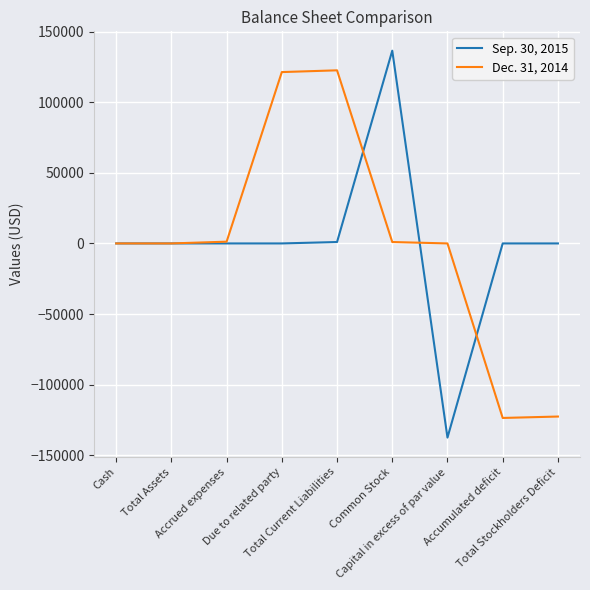

Rank the series by their maximum value, from lowest to highest.

Dec. 31, 2014, Sep. 30, 2015